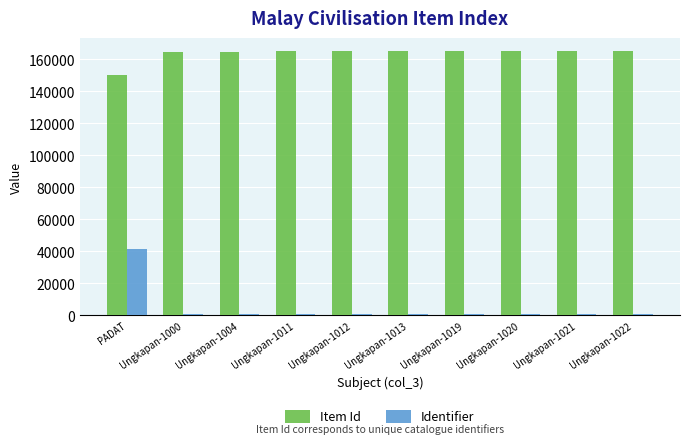

What is the value of the Identifier bar at the 2nd from the left?

1000